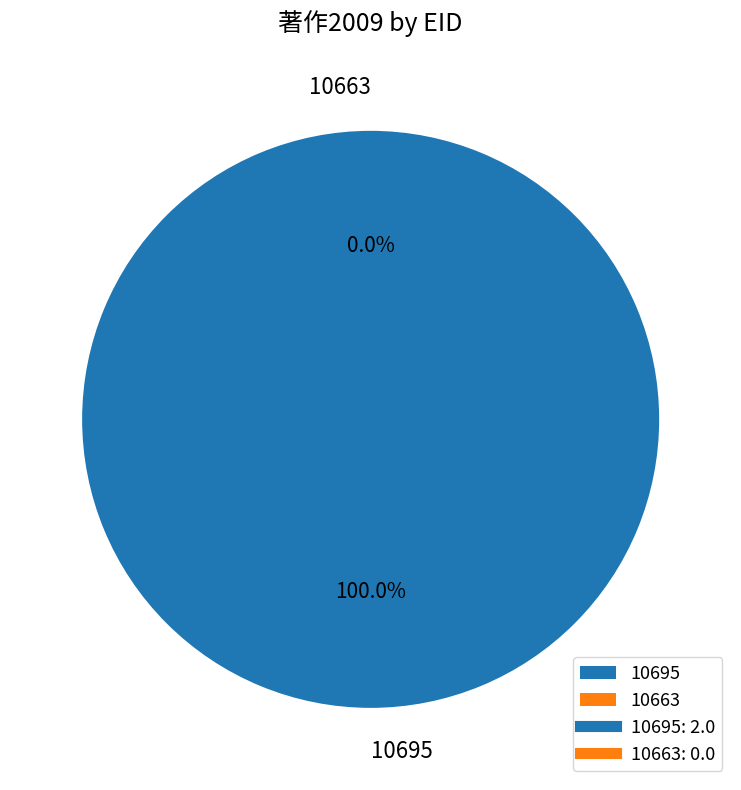

What is the largest slice in the pie chart?

10695